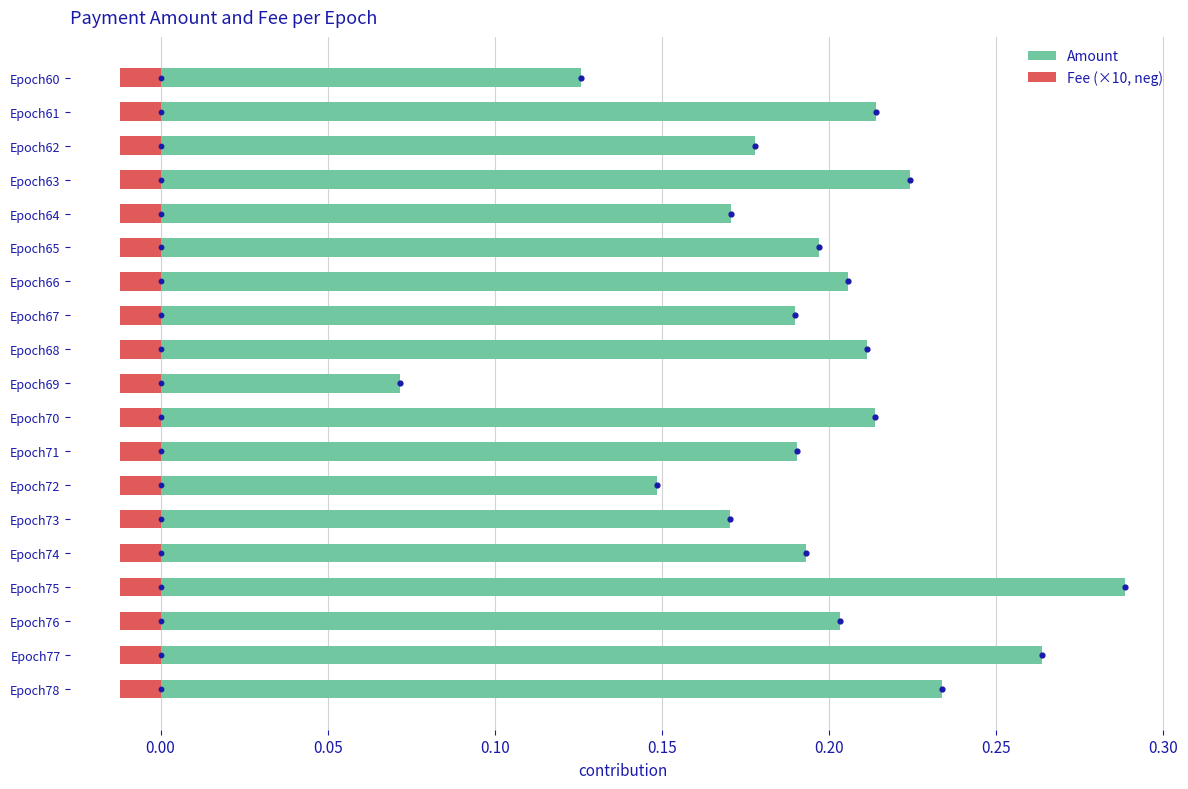

What are all the series names shown in the legend?

Amount, Fee (×10, neg)